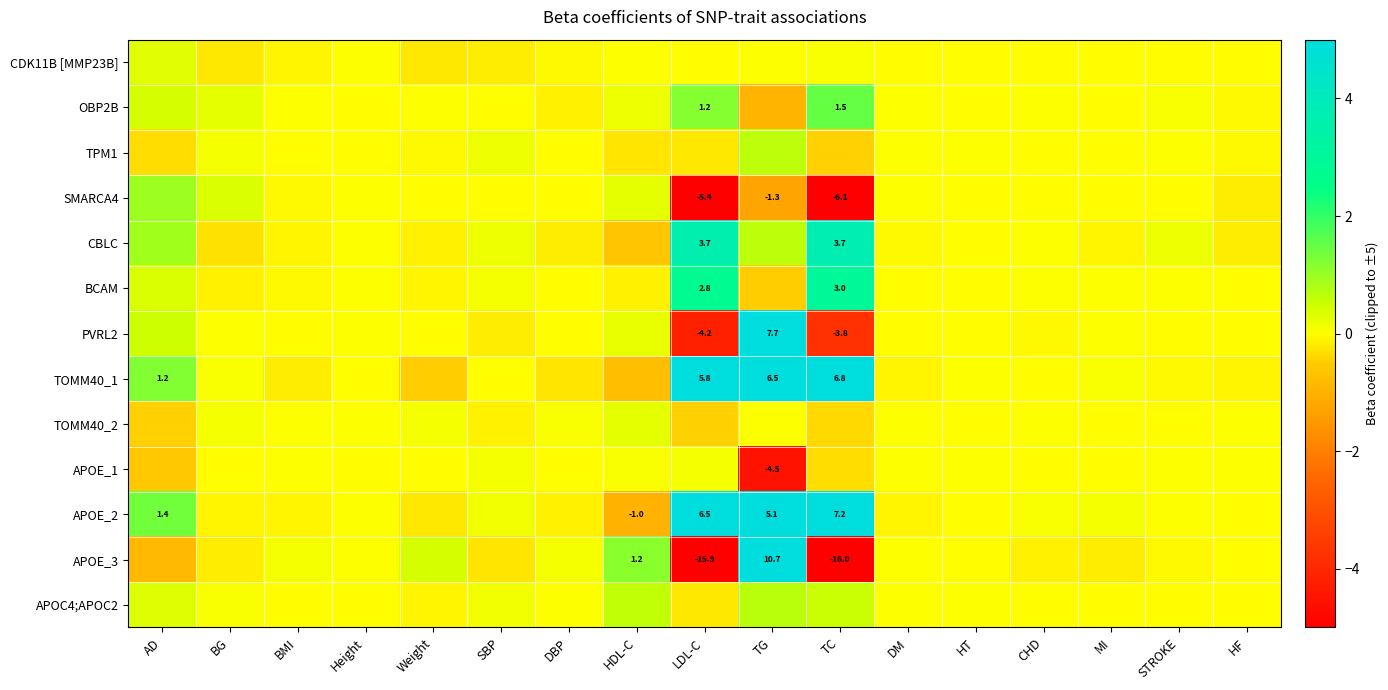

At which category is the sum across all series the highest?

TG